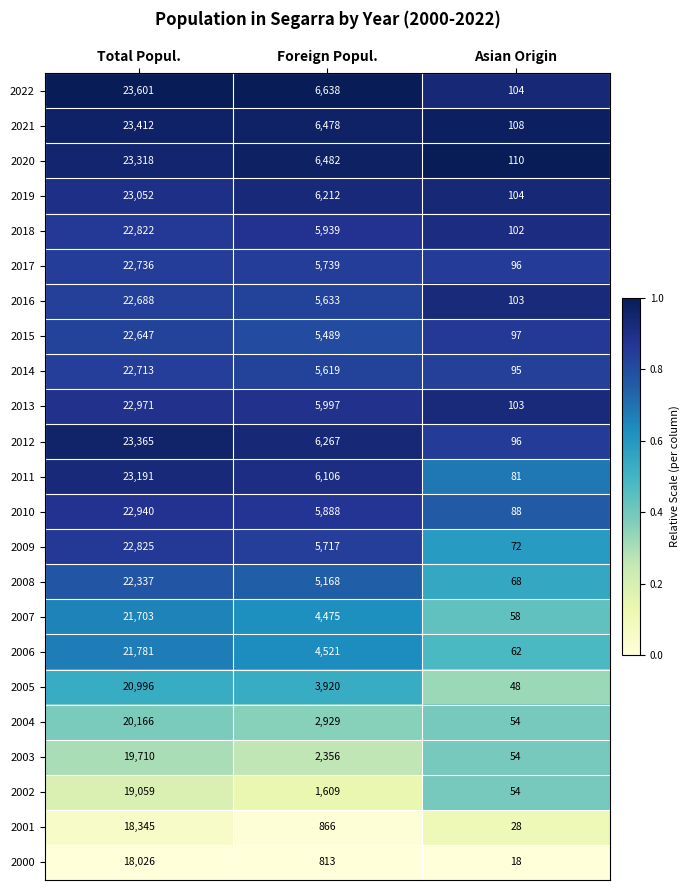

At which label does 2006 reach its peak?

Total Popul.